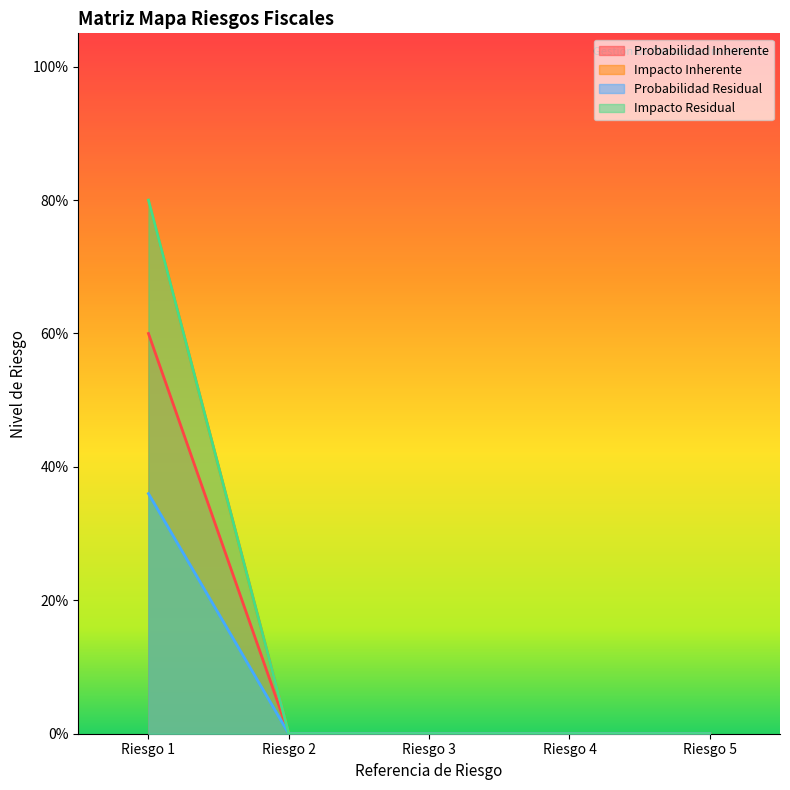

True or false: Impacto Inherente and Probabilidad Inherente intersect in this chart.

False